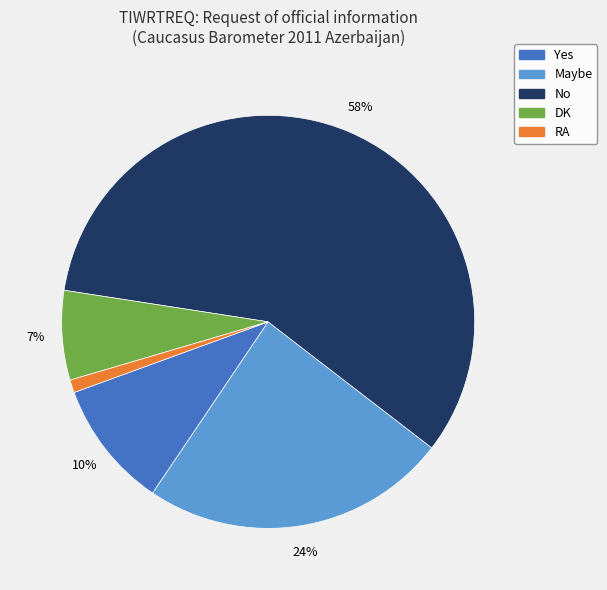

Approximately how many times larger is the value at RA compared to DK?

0.1